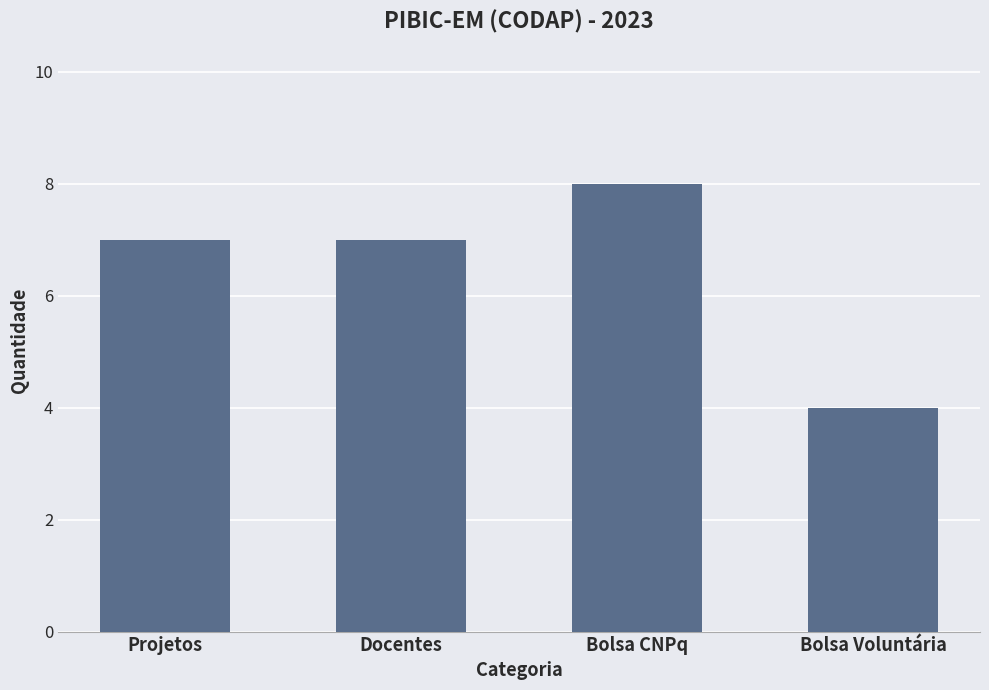

The chart shows a value of 12 at Projetos. True or false?

False